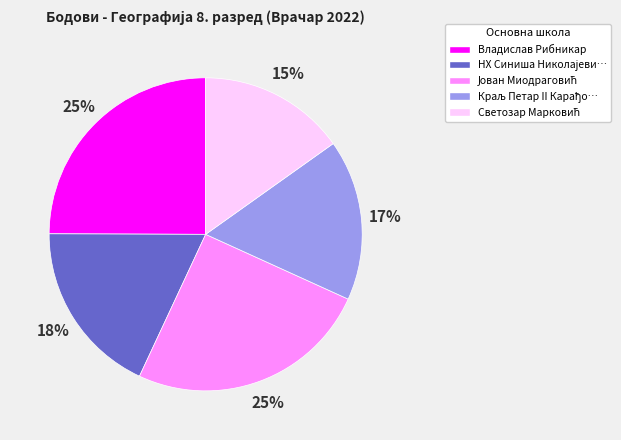

The Владислав Рибникар slice represents 25% of the pie. True or false?

True